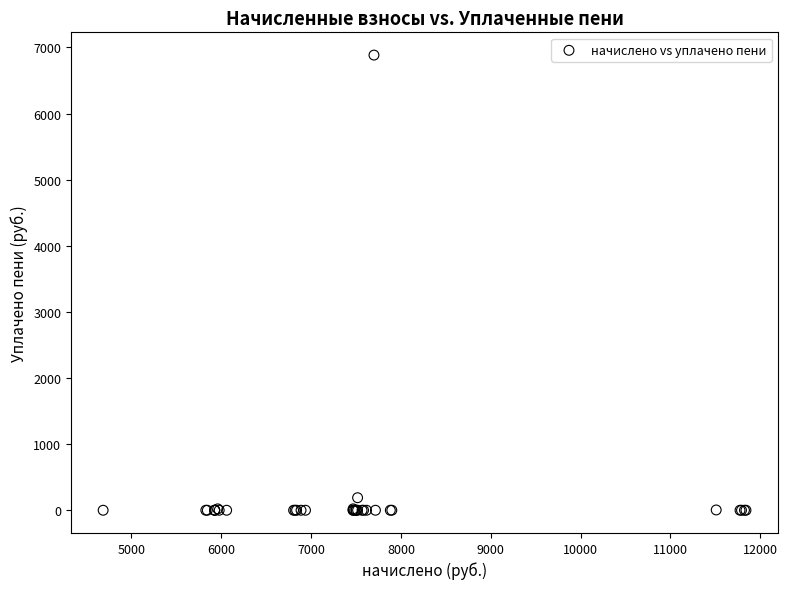

What Y value in the scatter plot is closest to 3442?

189.6